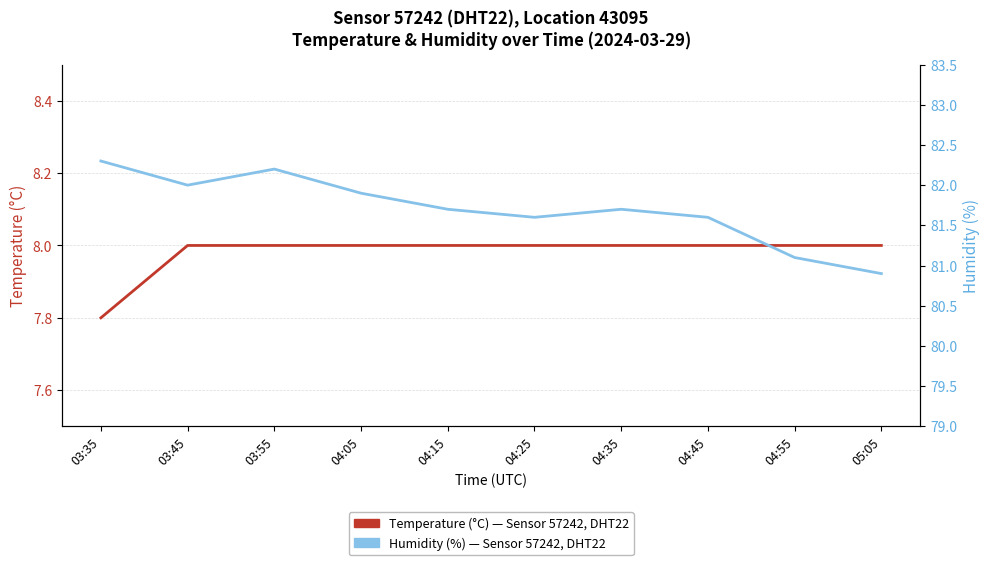

True or false: Temperature (°C) has a value of 8.0 at 04:55.

True